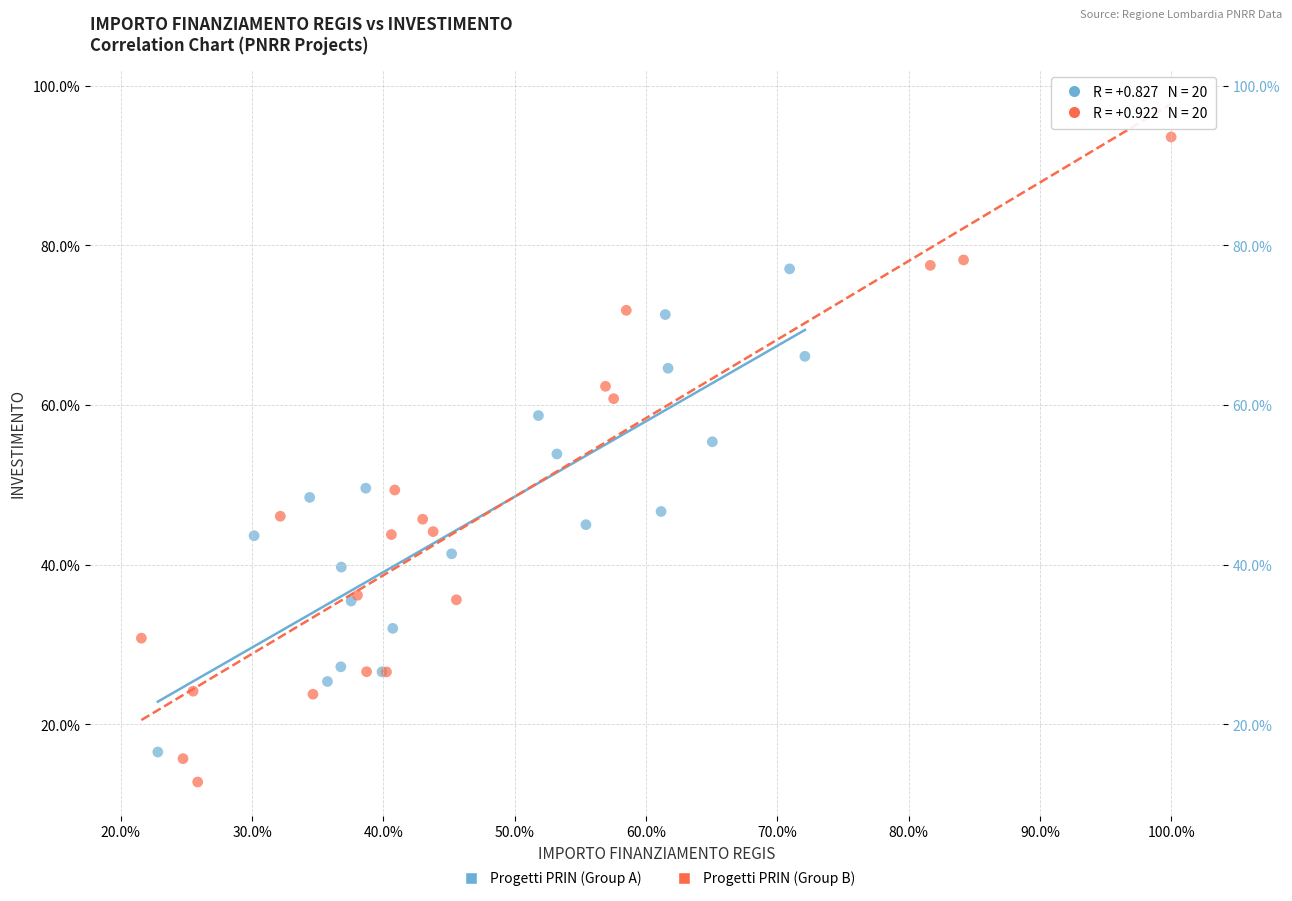

What are all the series names shown in the legend?

Progetti PRIN (Group A), Progetti PRIN (Group B)